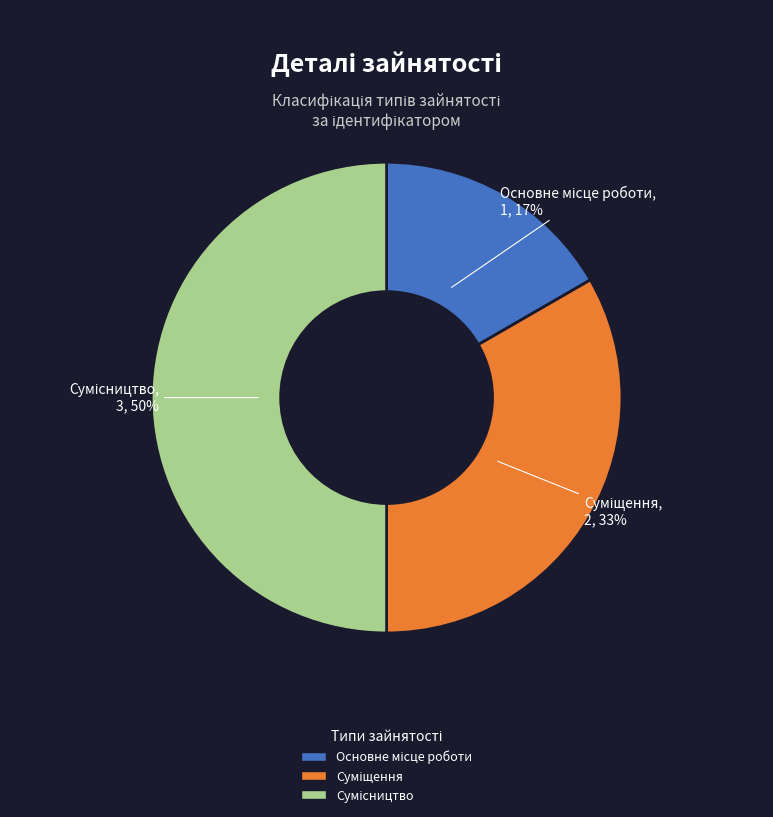

To the nearest percent, what is the difference between the largest and smallest slice percentages?

33%